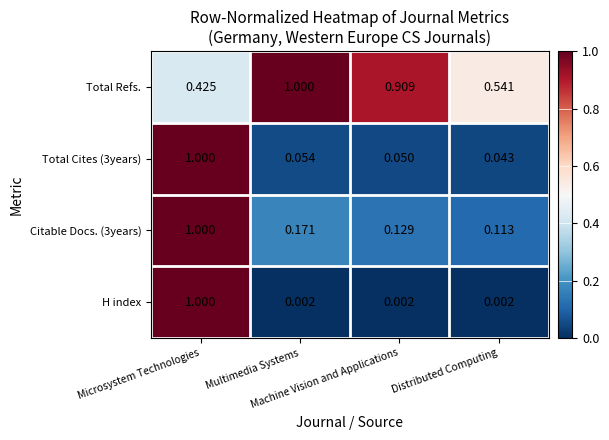

Which series has the largest range (max minus min)?

H index